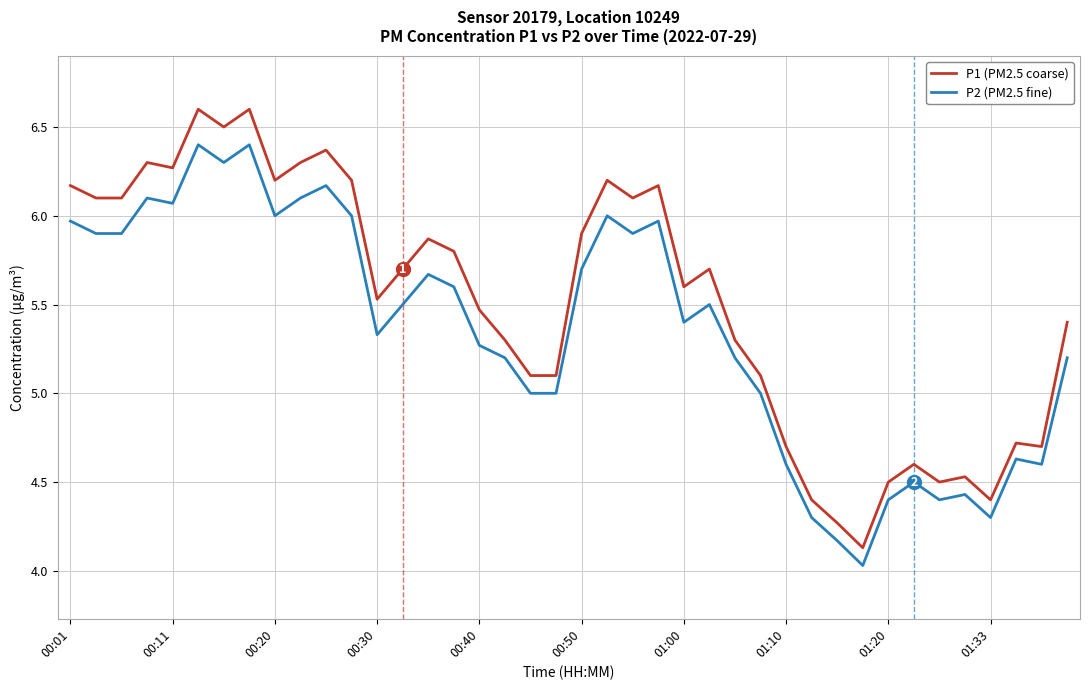

Does the chart display data point markers on the line(s)?

No